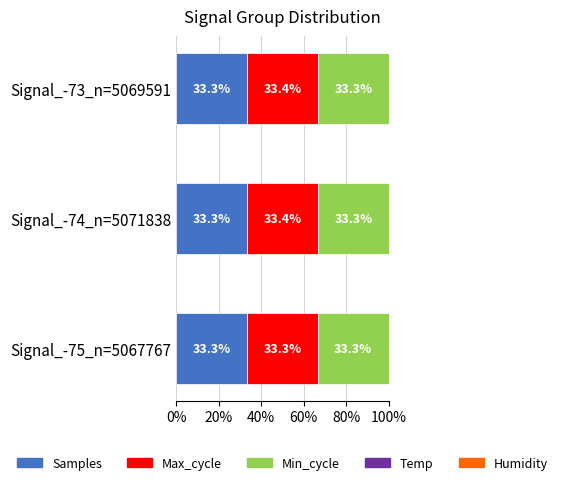

What are all the series names shown in the legend?

Samples, Max_cycle, Min_cycle, Temp, Humidity